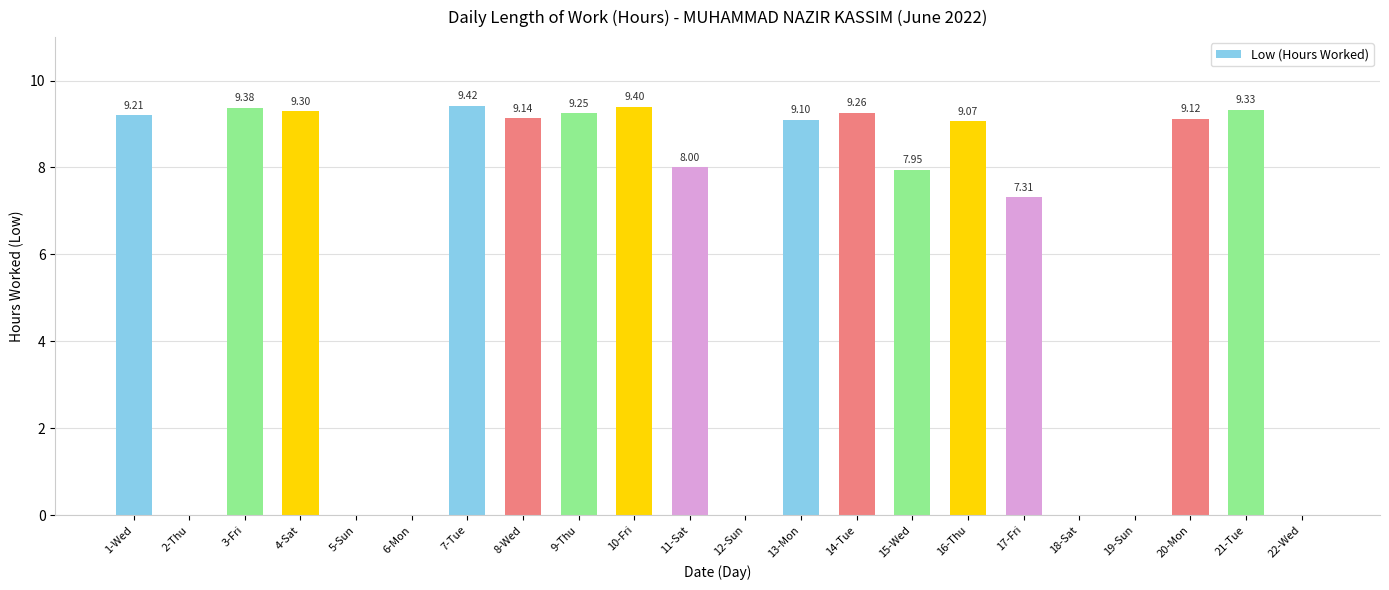

What is the sum of the values at 4-Sat and 2-Thu?

9.3